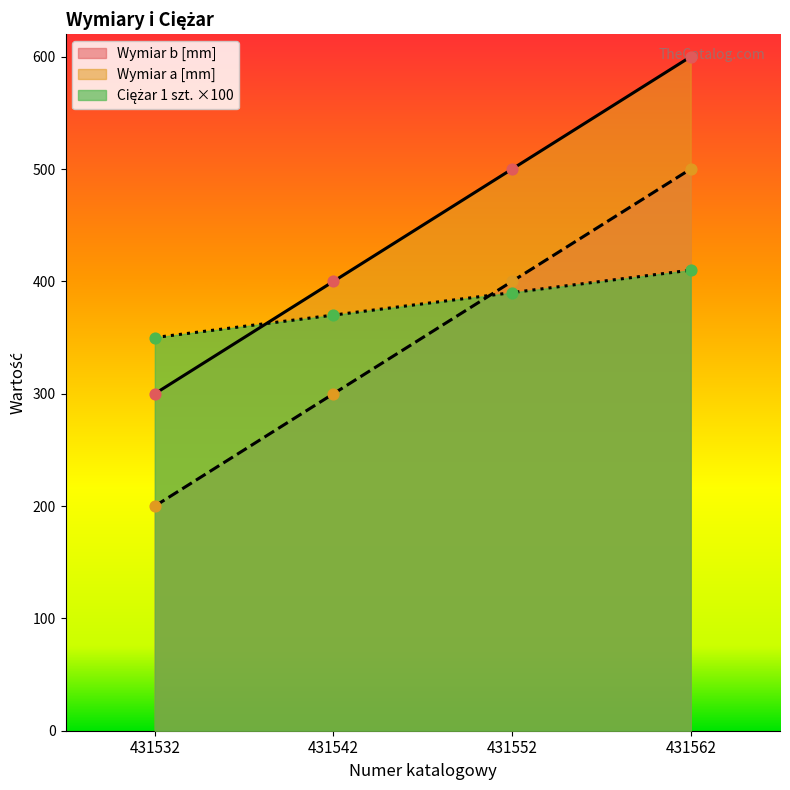

At how many categories does at least one series exceed 492?

2